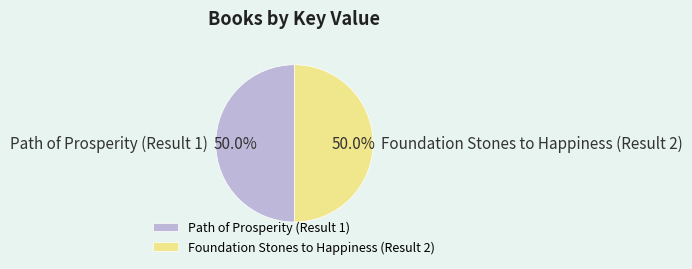

Approximately how many times larger is the value at Path of Prosperity (Result 1) compared to Foundation Stones to Happiness (Result 2)?

1.0